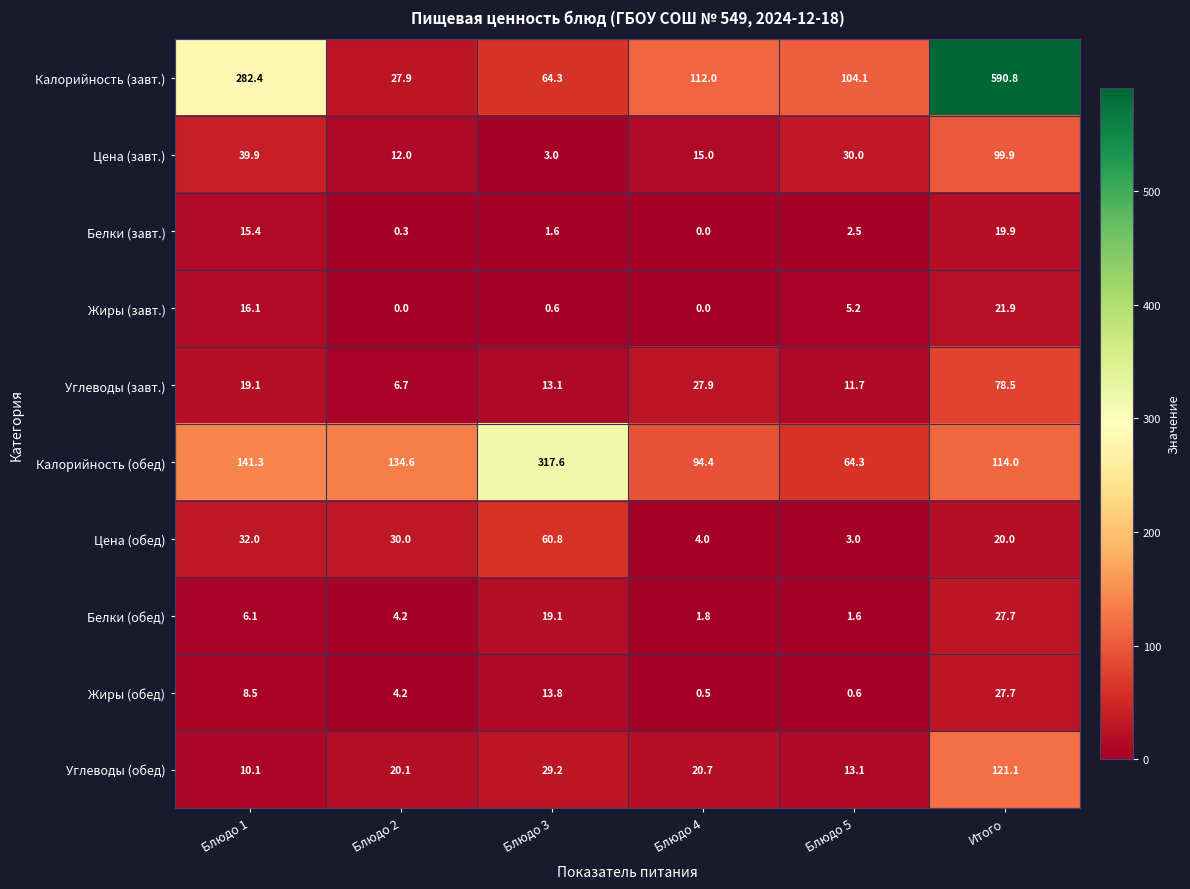

What is the total value across all series at Блюдо 2?

240.0